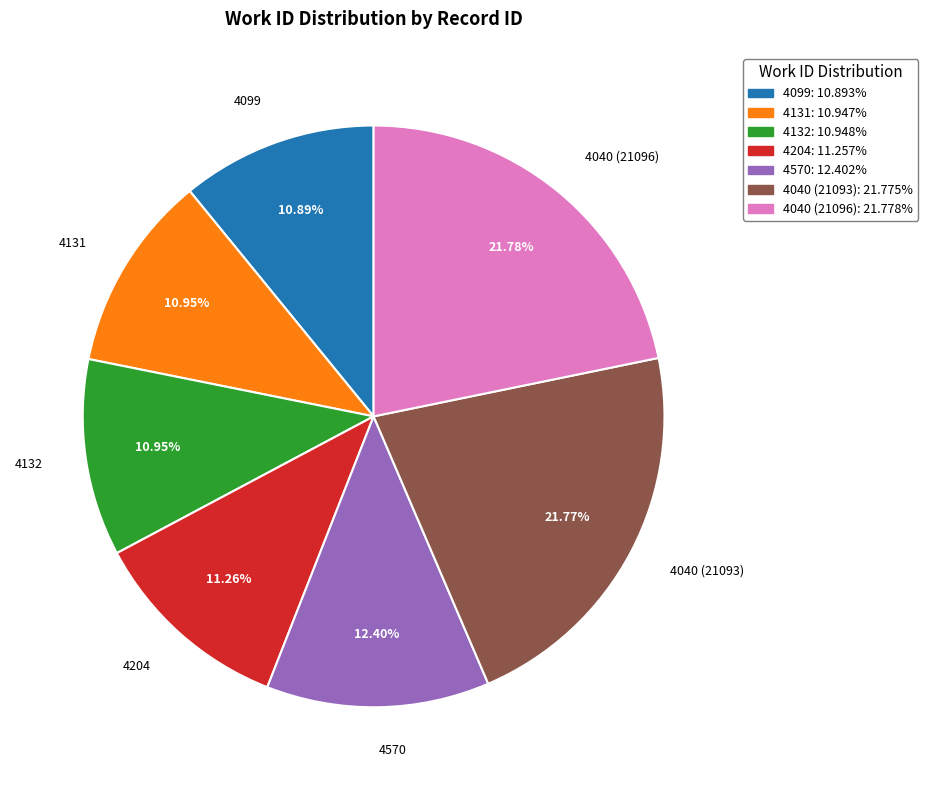

Do 4132 and 4570 together represent more than half of the pie?

No